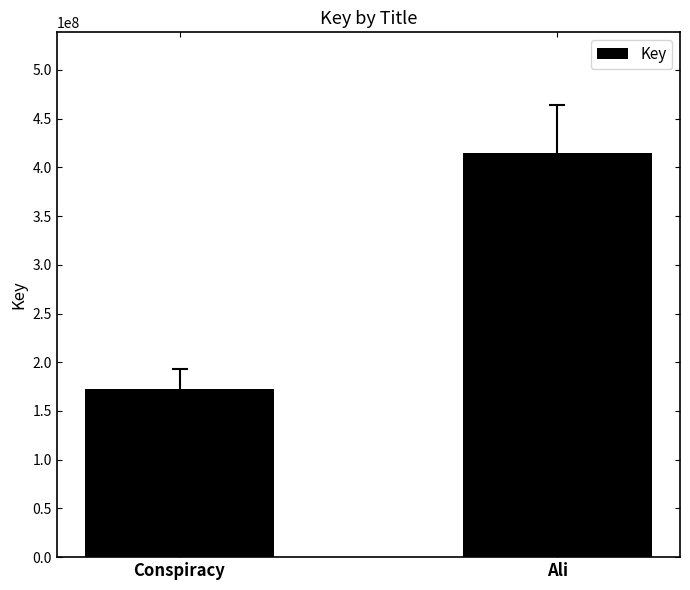

What is the maximum value shown in the chart?

414339473